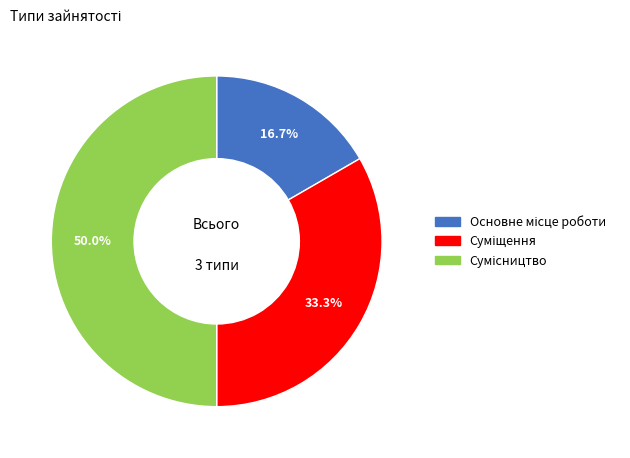

What percentage is the Основне місце роботи slice, to the nearest percent?

17%